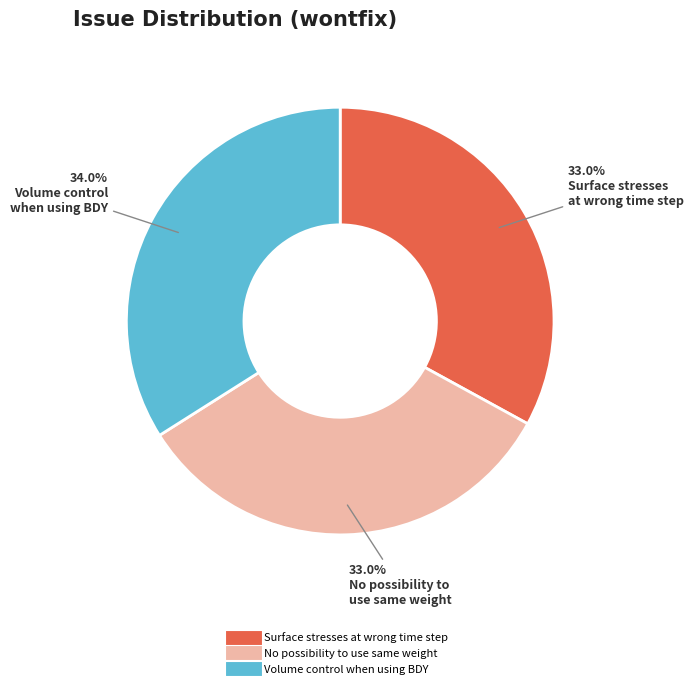

What is the ratio of the value at Volume control when using BDY to the value at No possibility to use same weight?

1.0